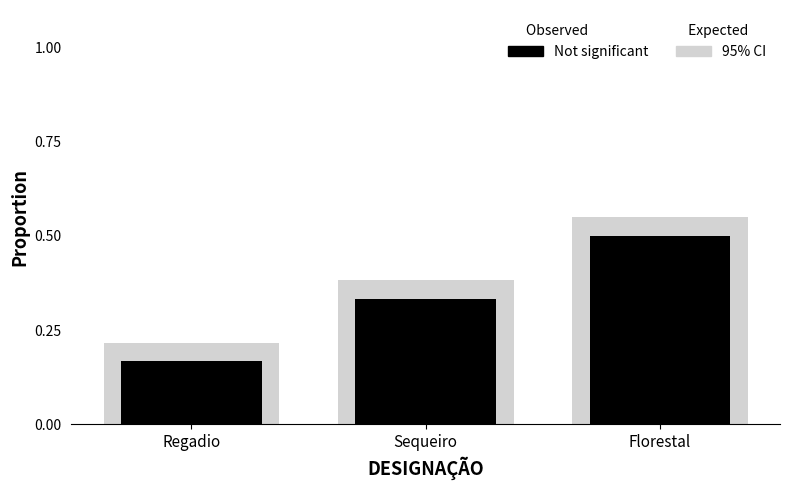

How many groups of bars are there?

3